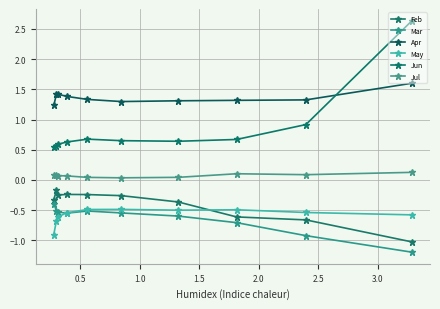

What is the value of the Mar point at the 5th from the left?

-0.5